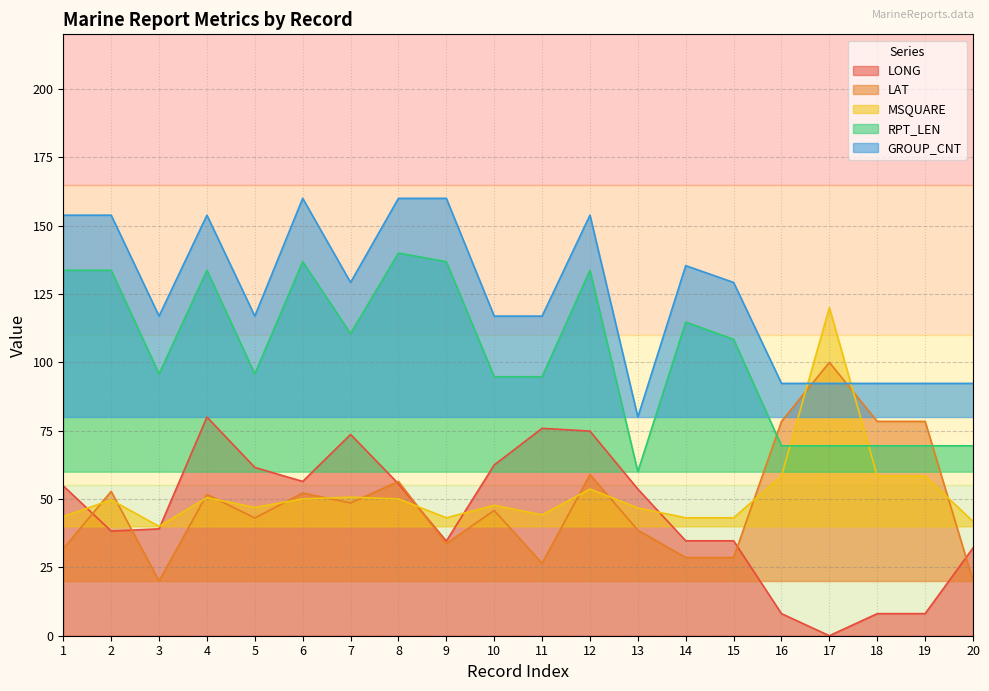

At which category is the sum across all series the highest?

12